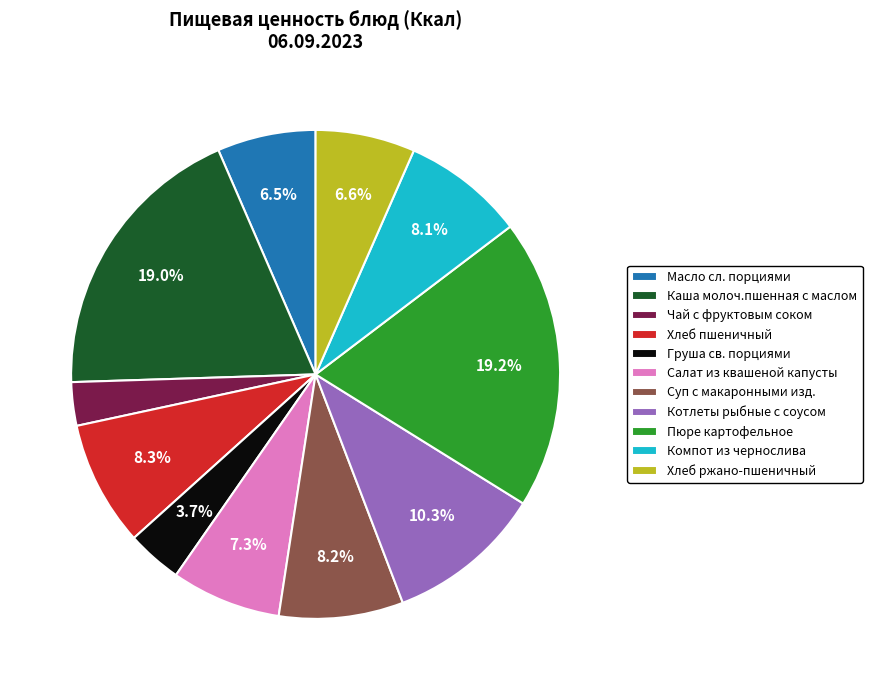

To the nearest percent, what is the combined percentage of Пюре картофельное and Хлеб ржано-пшеничный?

26%